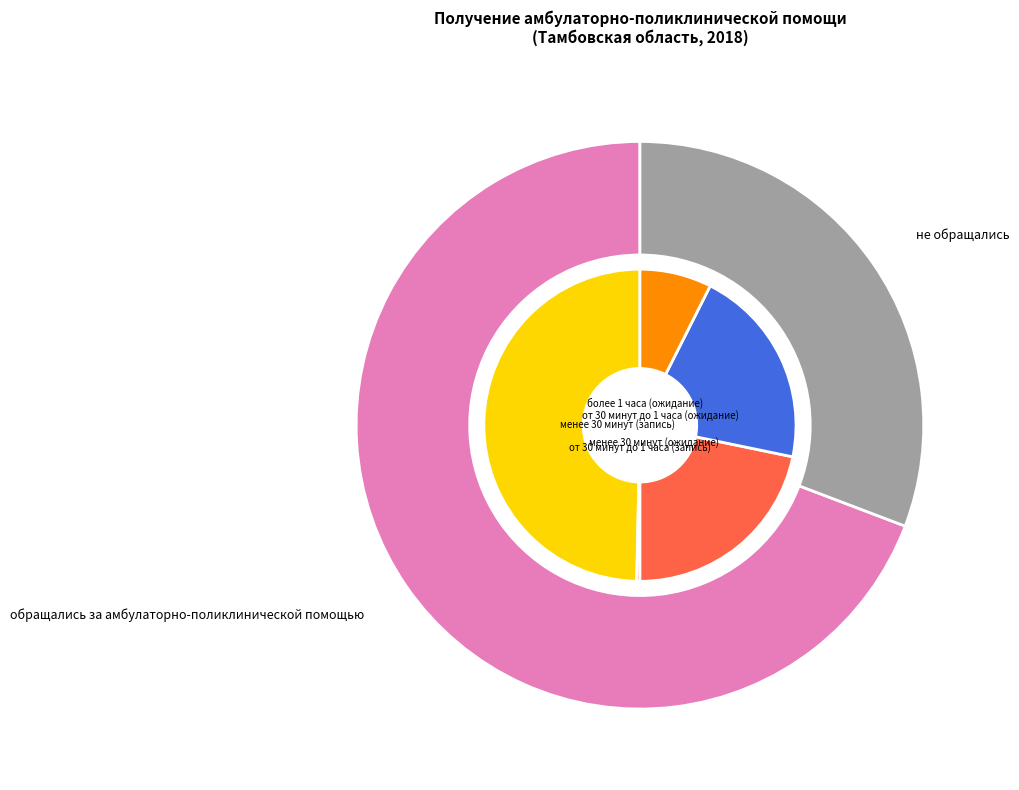

Which slice is the largest?

обращались за амбулаторно-поликлинической помощью